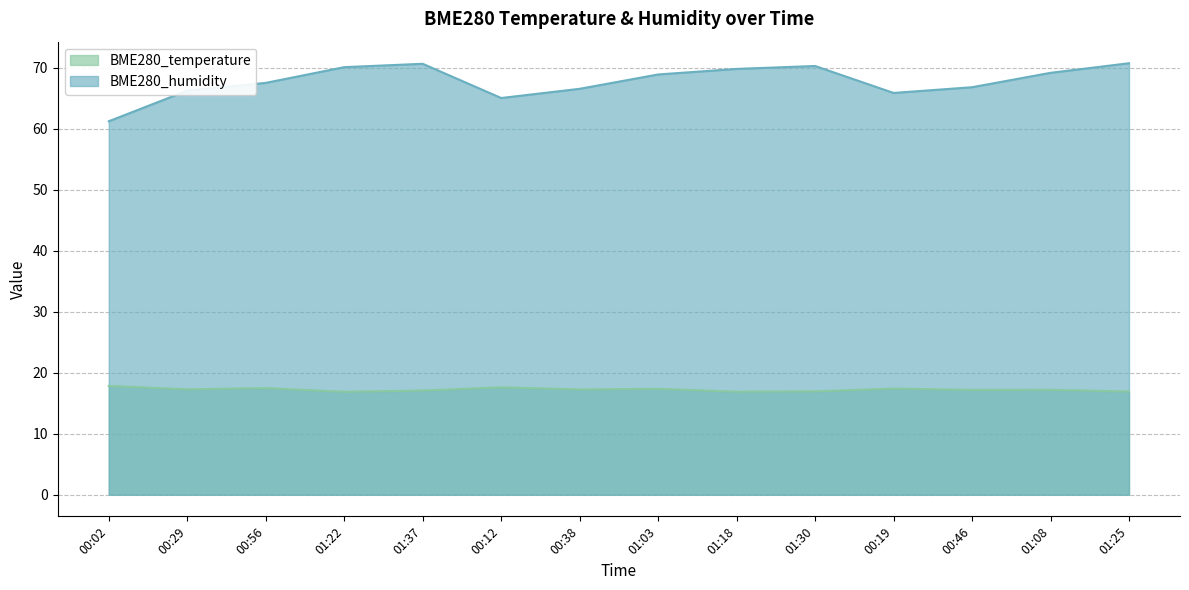

What is the sum of the BME280_temperature values at 01:18 and 00:38?

34.2